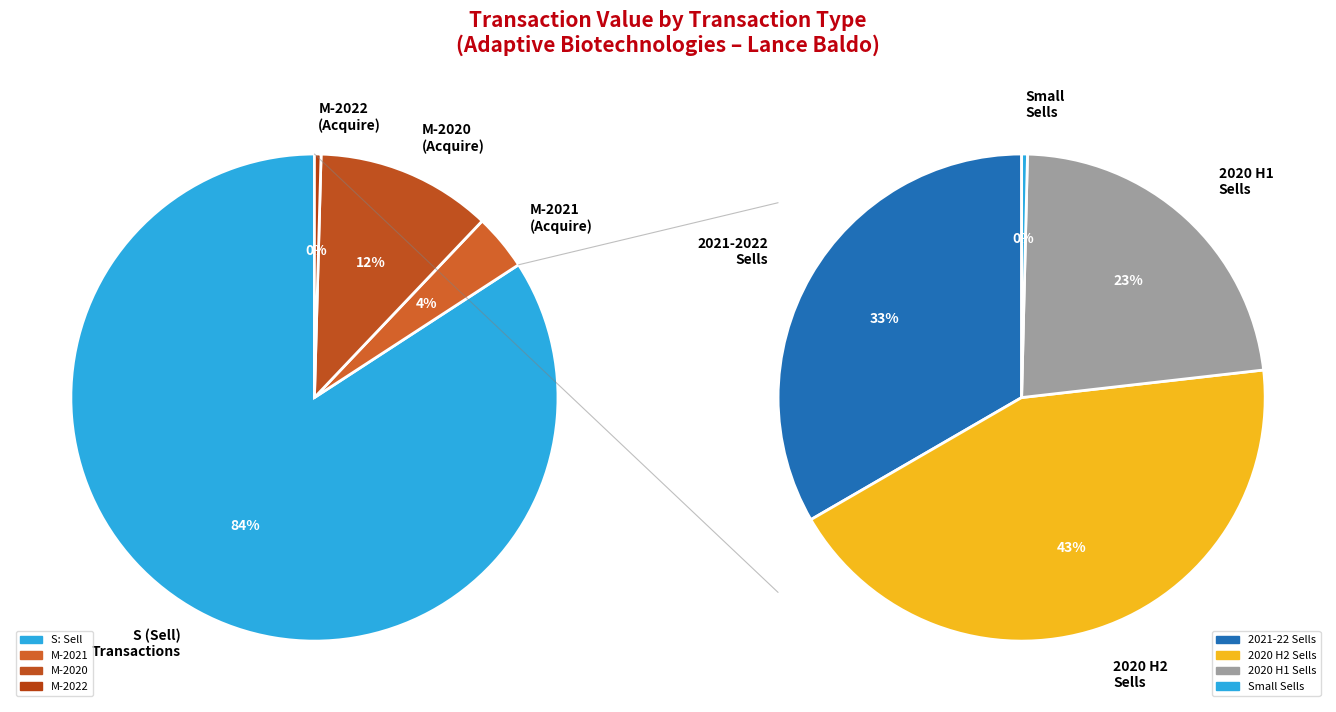

What is the total percentage of 4 and 16?

3.8%